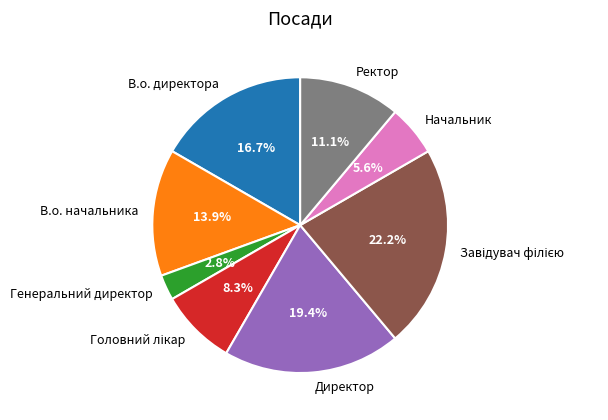

What percentage is the Начальник slice, to the nearest percent?

6%